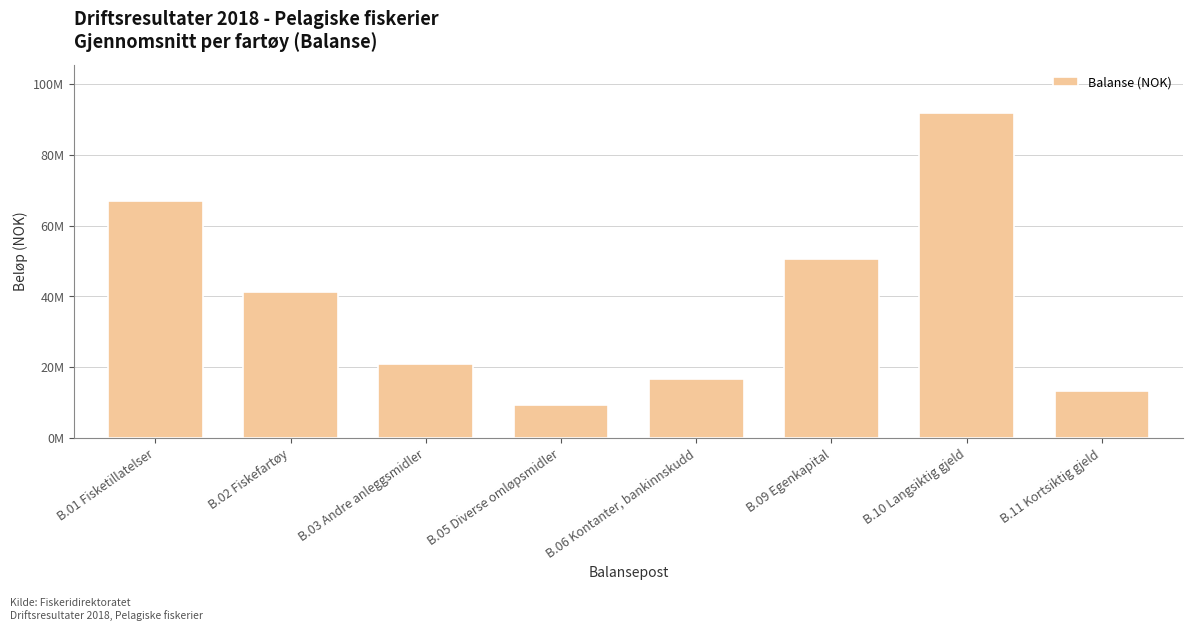

What is the change in value from B.05 Diverse omløpsmidler to B.10 Langsiktig gjeld?

+82076426.1